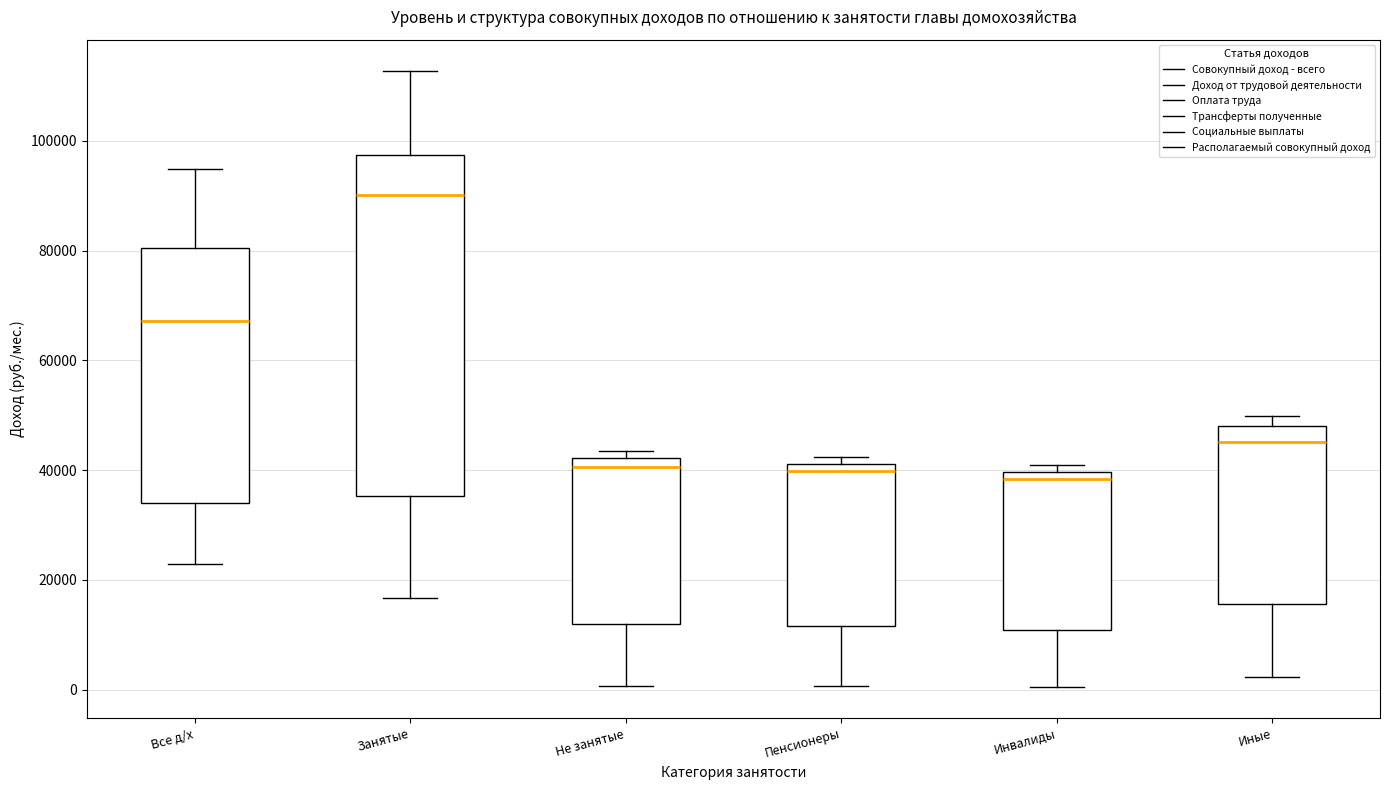

Reading left to right, read every box against the y-axis: the position of its median line, the range the box covers, and the ends of its whiskers. The values are not printed on the chart, so give them approximately, as read against the axis.

Все д/х: median 68000, box 34000 to 80000, whiskers 22000 to 94000
Занятые: median 90000, box 36000 to 98000, whiskers 16000 to 112000
Не занятые: median 40000, box 12000 to 42000, whiskers 0 to 44000
Пенсионеры: median 40000, box 12000 to 42000, whiskers 0 to 42000 (just above the box's upper edge)
Инвалиды: median 38000, box 10000 to 40000, whiskers 0 to 40000 (just above the box's upper edge)
Иные: median 46000, box 16000 to 48000, whiskers 2000 to 50000